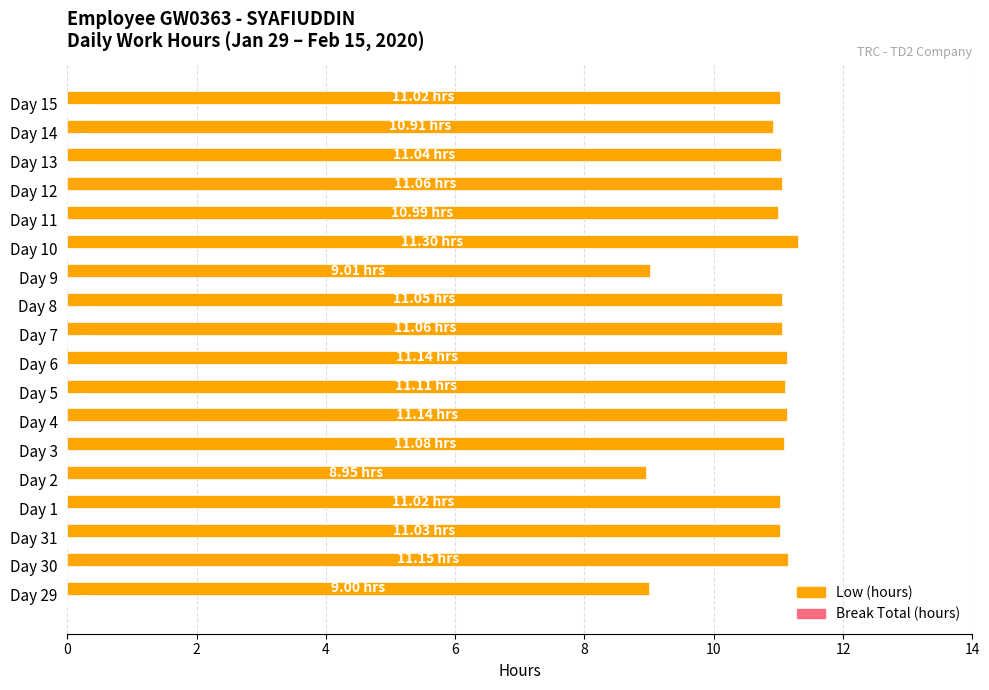

How many bars are there in total?

18